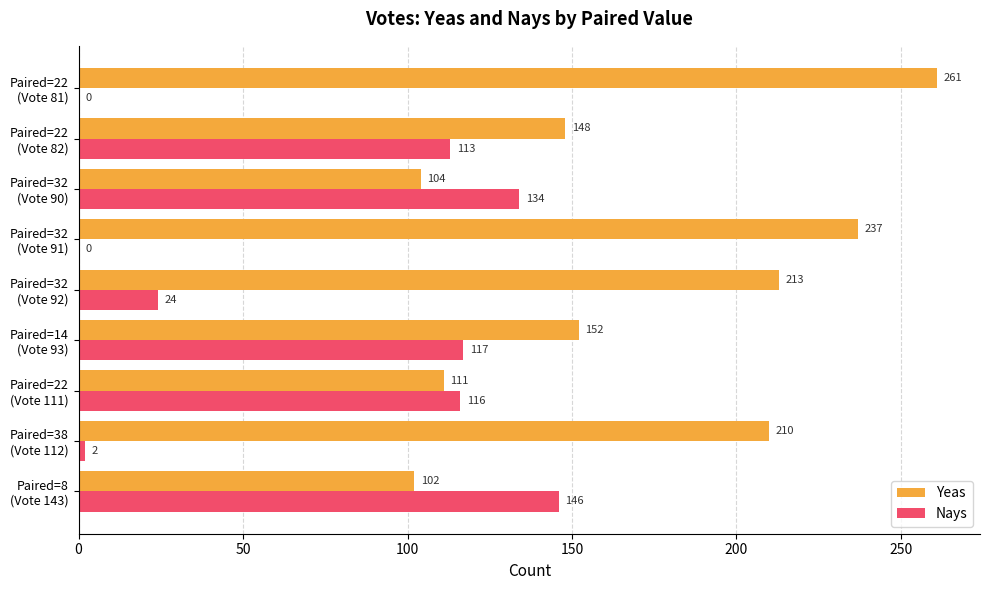

What is the maximum value shown in the chart?

261